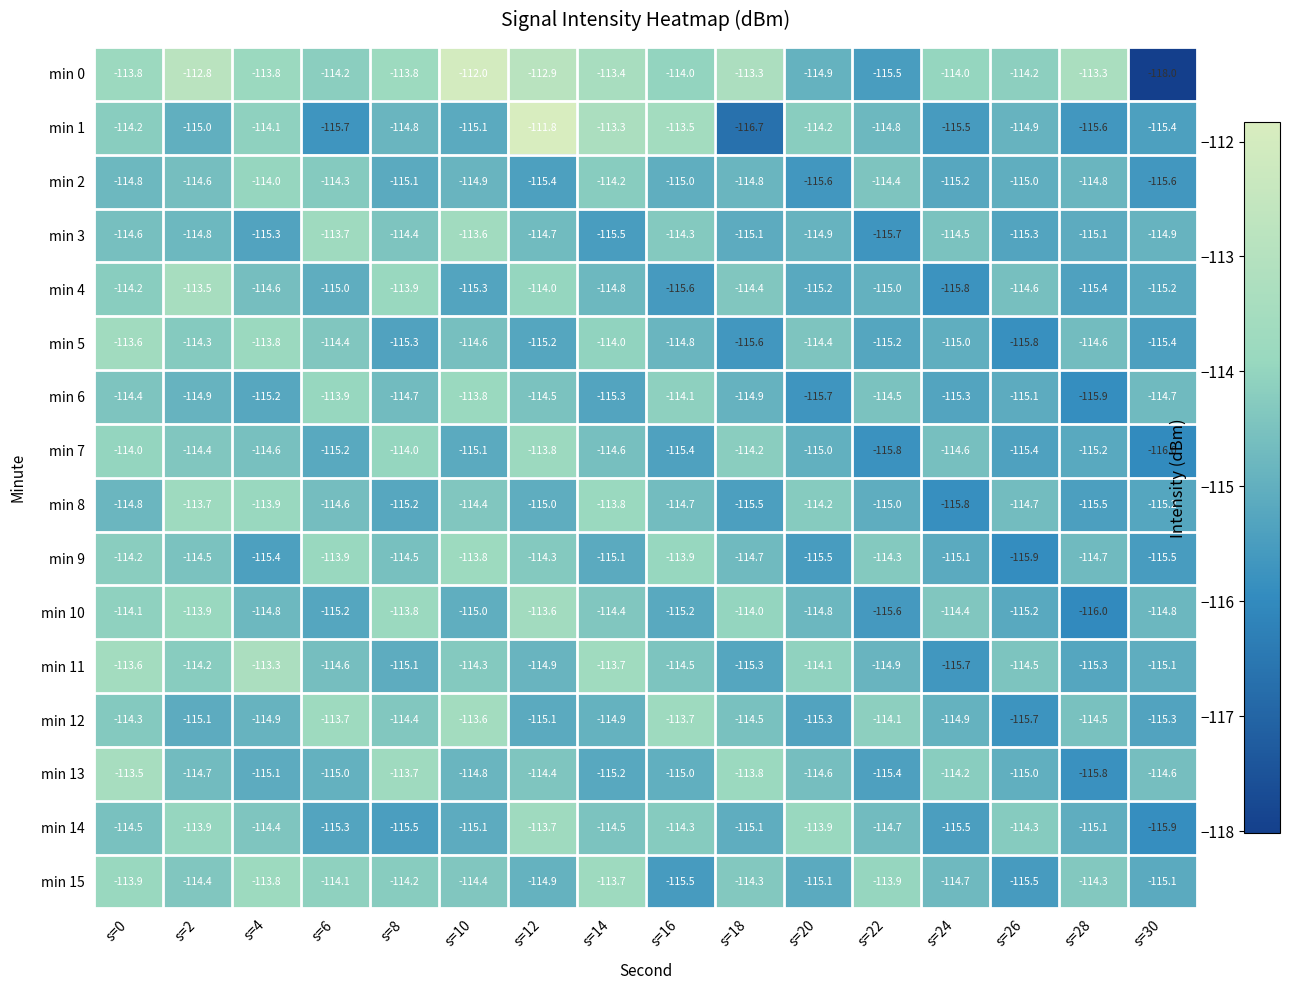

The min 8 series shows -54.8 at s=0. True or false?

False